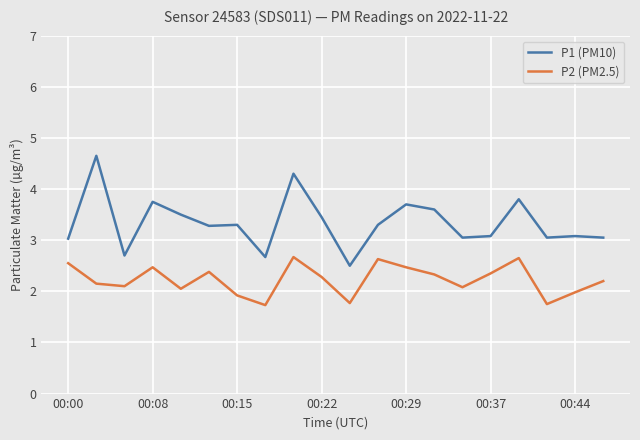

Which series has the largest total across all categories?

P1 (PM10)